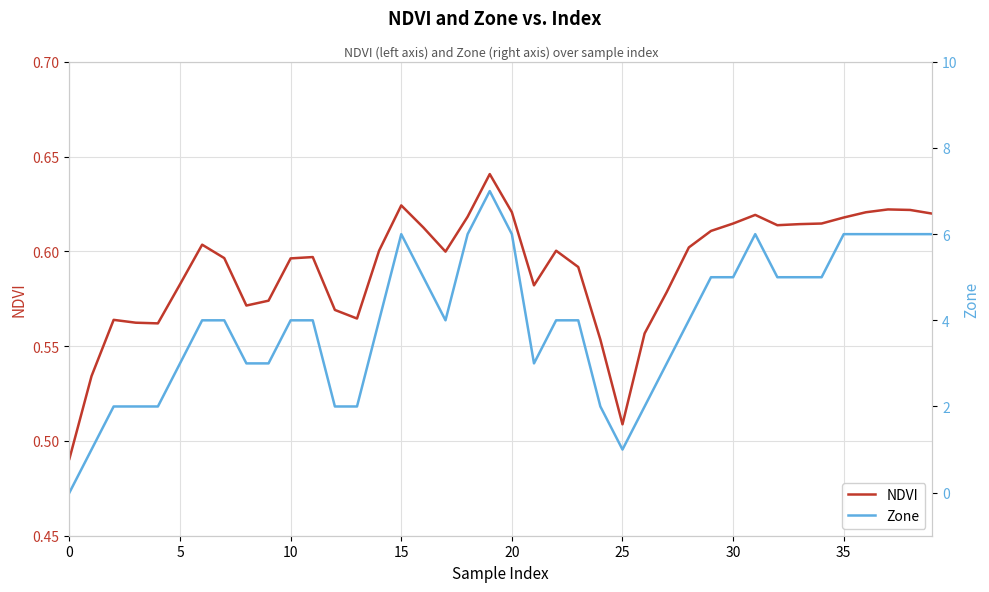

At which category does Zone reach its first local valley?

17